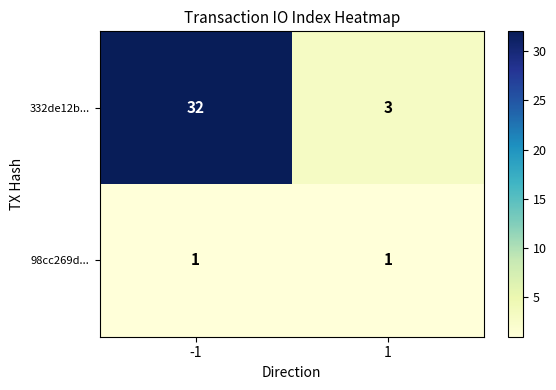

Rank the series by their average value, from highest to lowest.

332de12b..., 98cc269d...